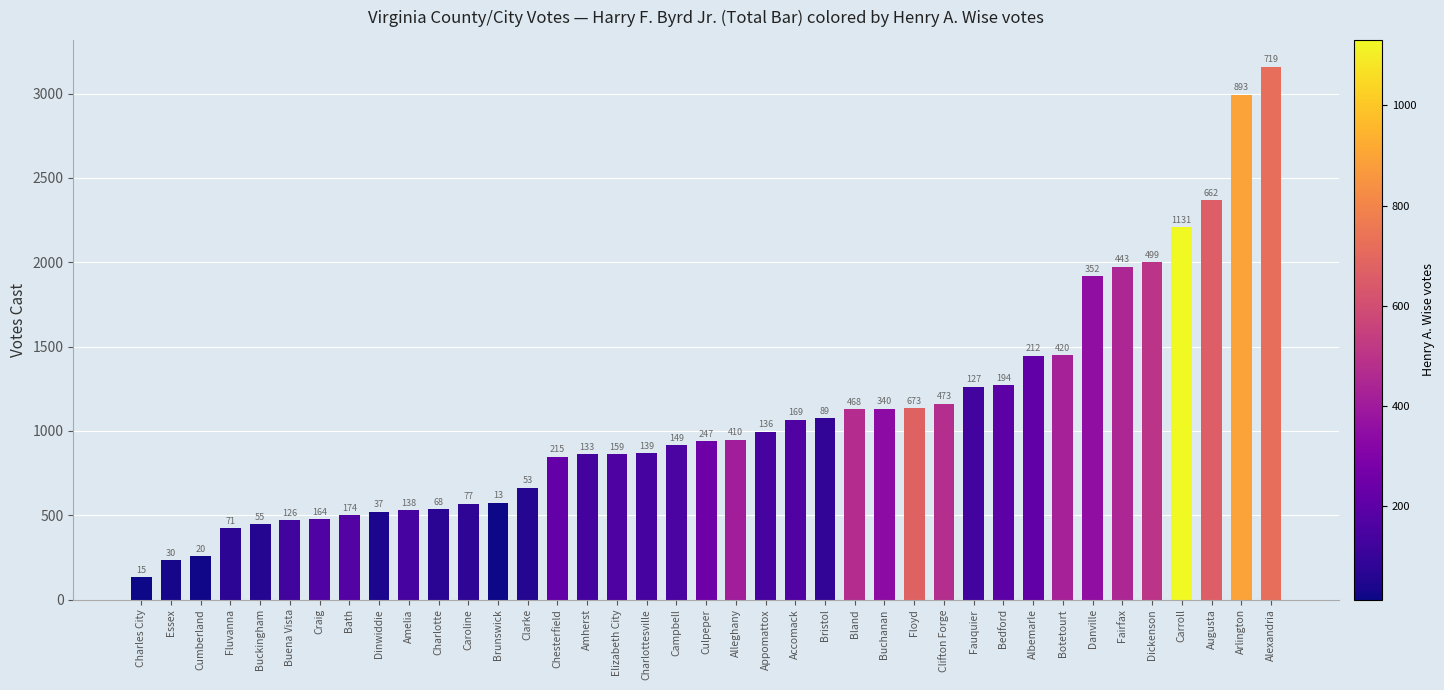

List the labels in order of value, smallest first.

Charles City, Essex, Cumberland, Fluvanna, Buckingham, Buena Vista, Craig, Bath, Dinwiddie, Amelia, Charlotte, Caroline, Brunswick, Clarke, Chesterfield, Amherst, Elizabeth City, Charlottesville, Campbell, Culpeper, Alleghany, Appomattox, Accomack, Bristol, Bland, Buchanan, Floyd, Clifton Forge, Fauquier, Bedford, Albemarle, Botetourt, Danville, Fairfax, Dickenson, Carroll, Augusta, Arlington, Alexandria